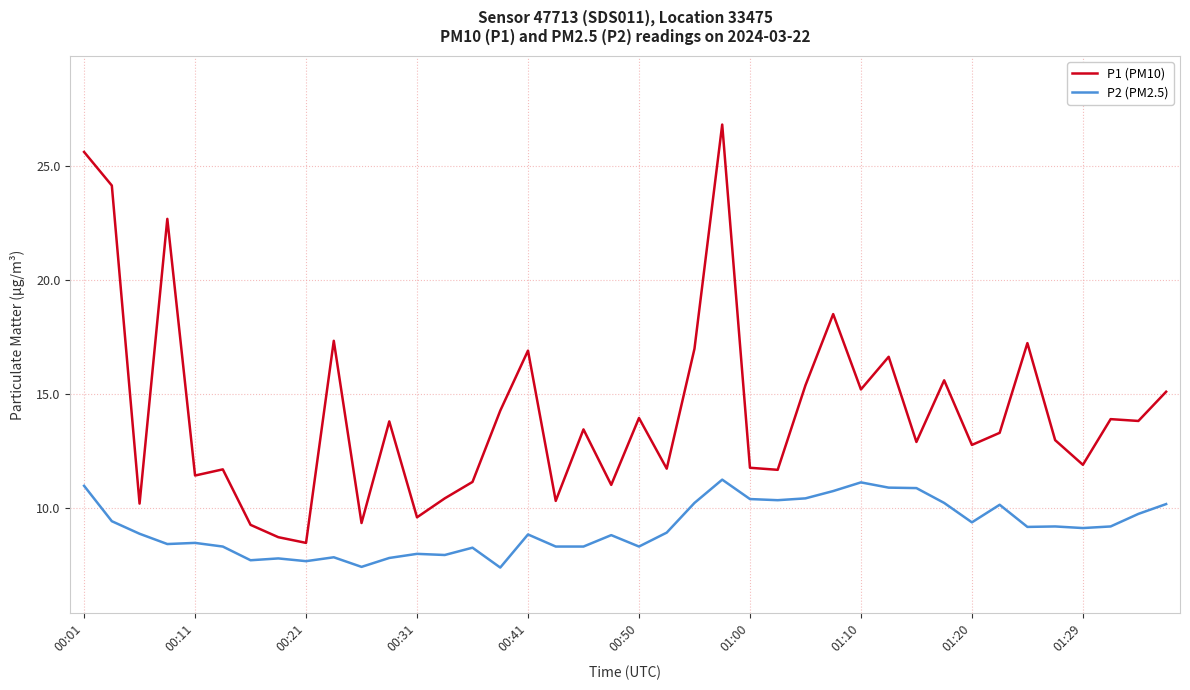

Rank the series by their maximum value, from lowest to highest.

P2 (PM2.5), P1 (PM10)